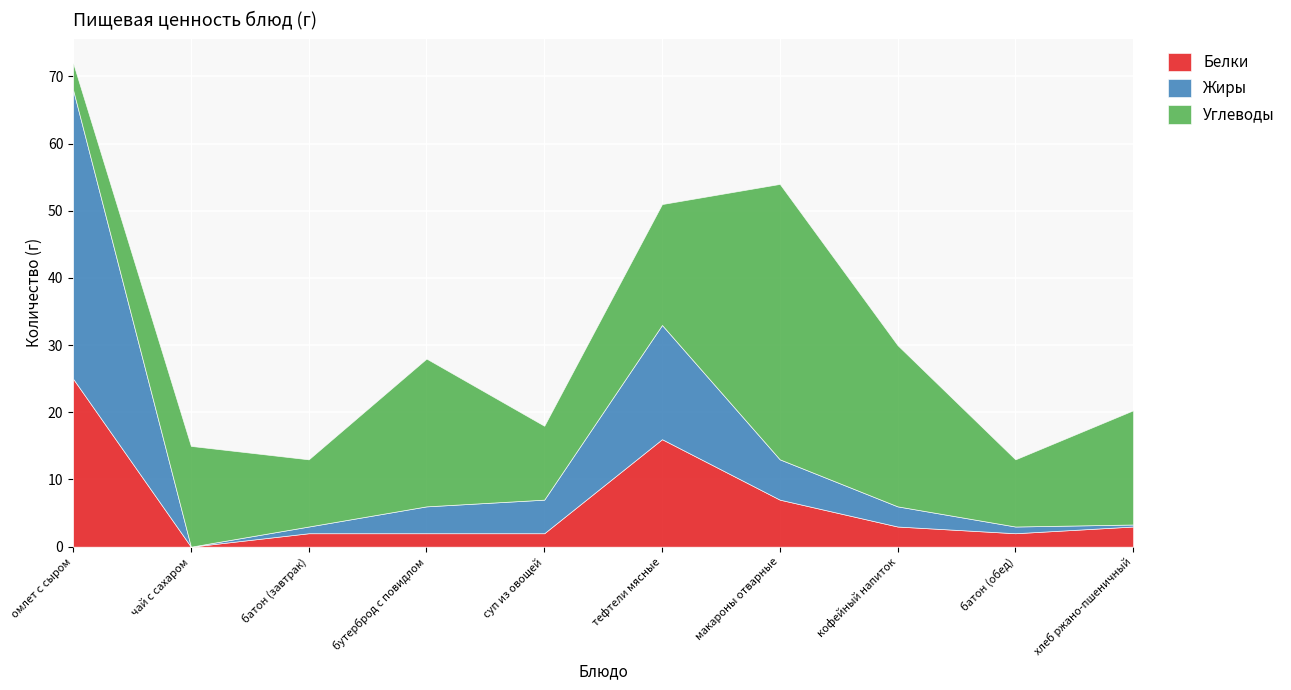

At how many categories does at least one series exceed 30?

2